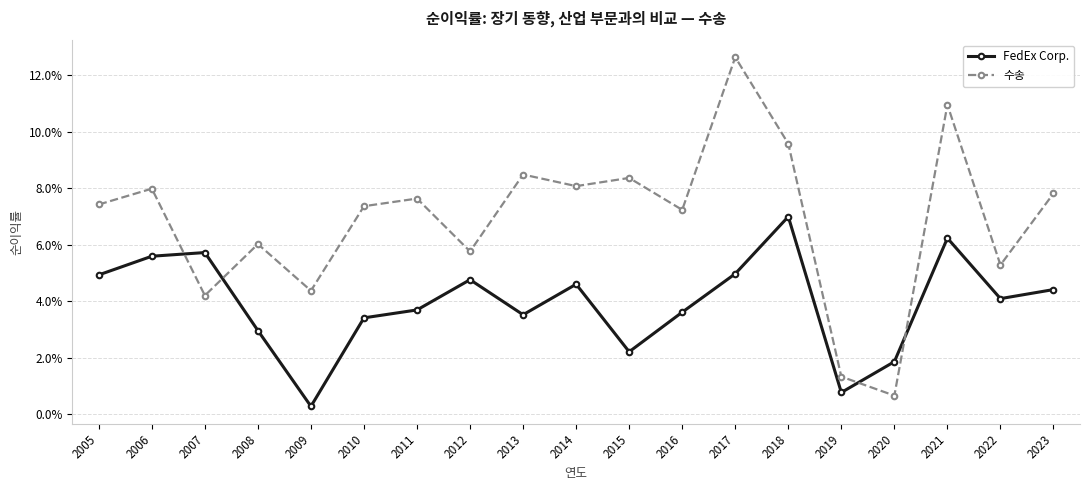

What are all the series names shown in the legend?

FedEx Corp., 수송